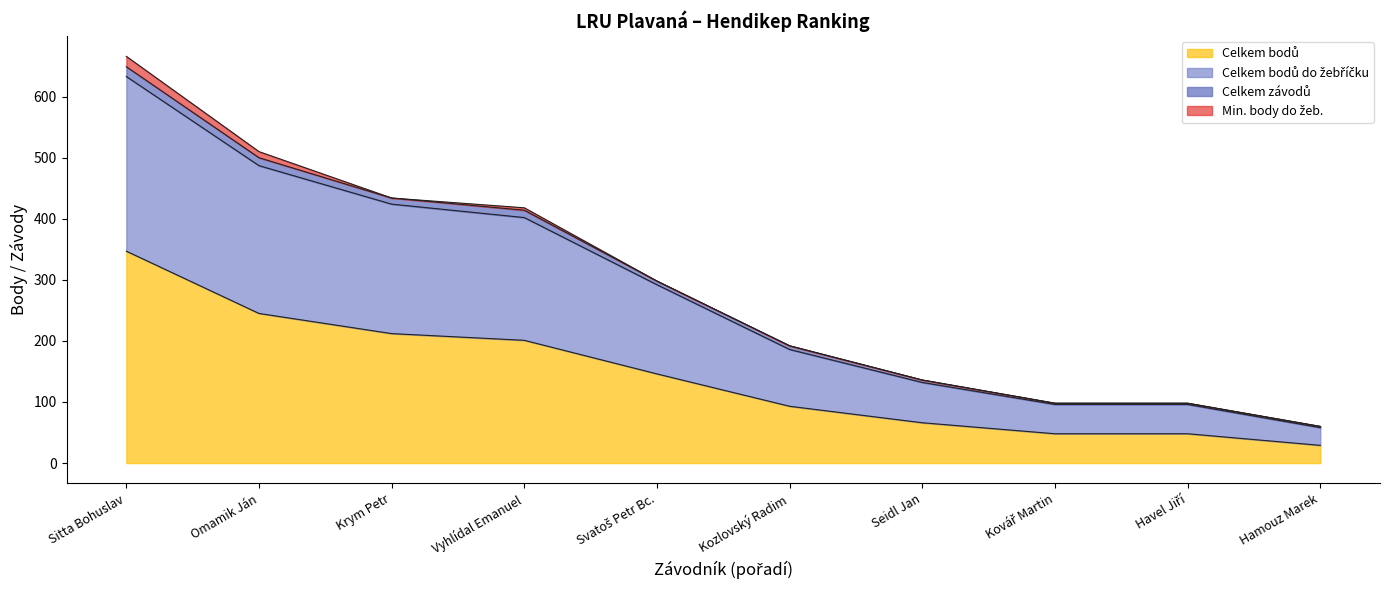

What is the highest value of the Celkem bodů series?

347